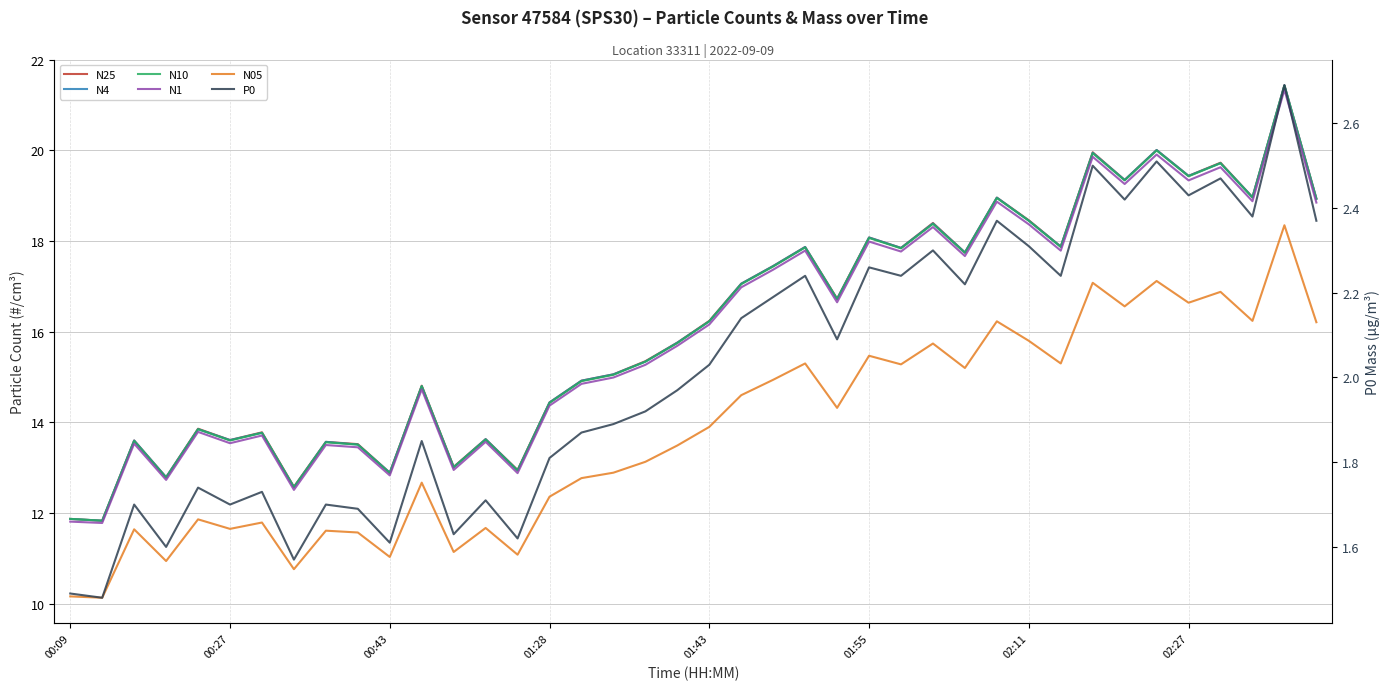

True or false: N05 and P0 intersect in this chart.

False